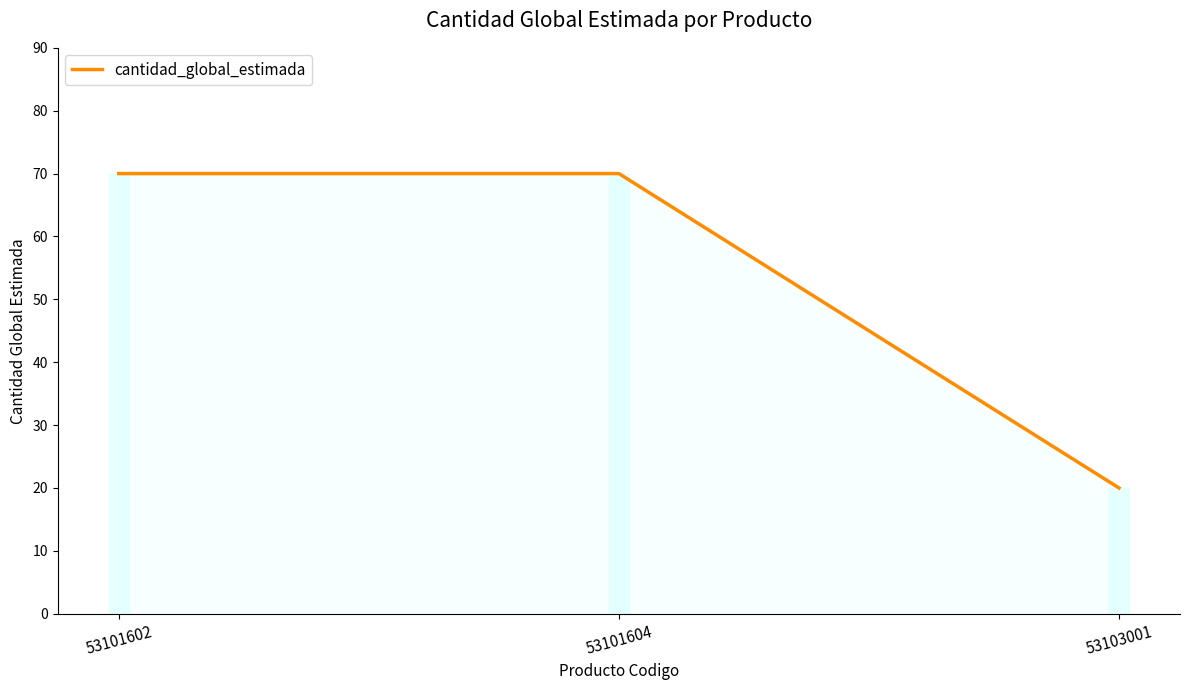

Is it true that the value at 53103001 is 20?

True